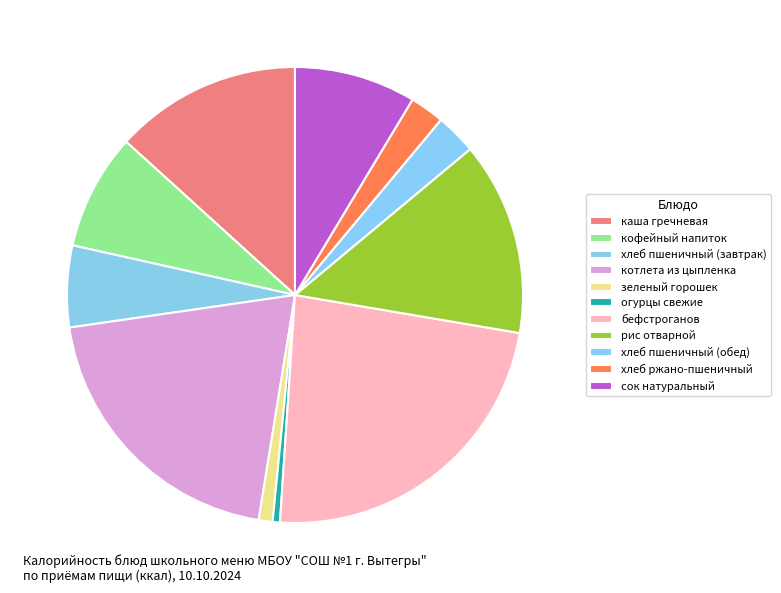

Combined, do рис отварной and сок натуральный account for over 50%?

No